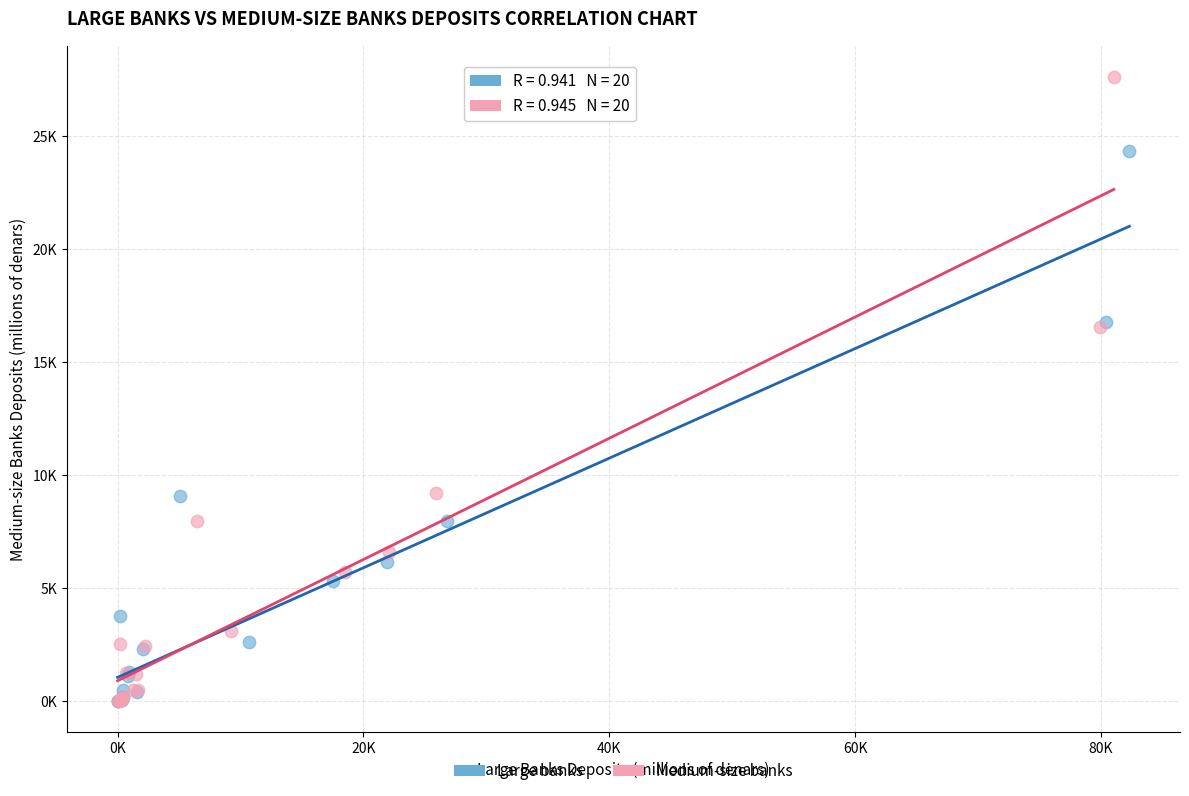

What are all the series names shown in the legend?

Large banks, Medium-size banks